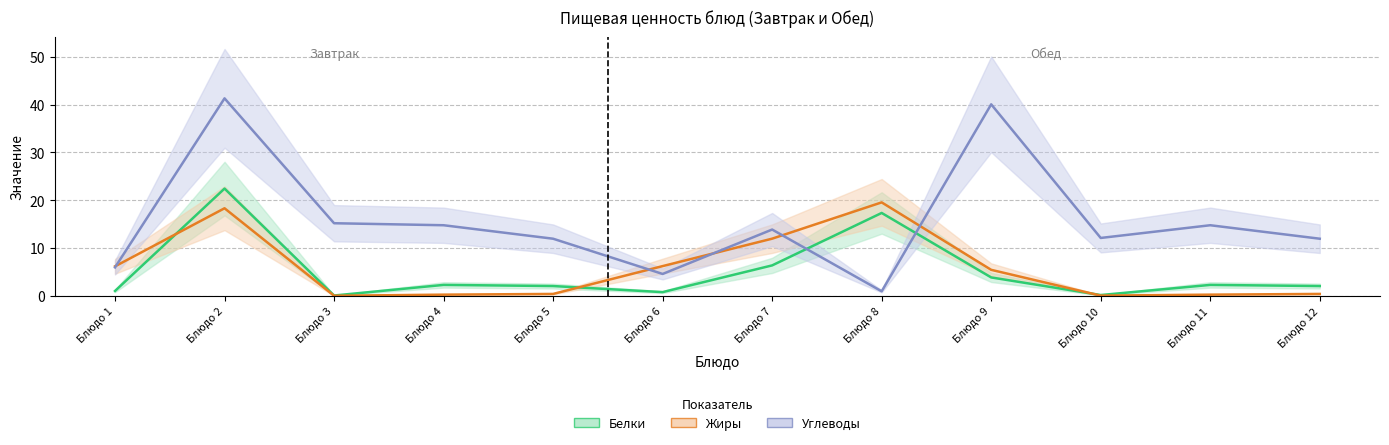

At how many categories does at least one series exceed 1?

12